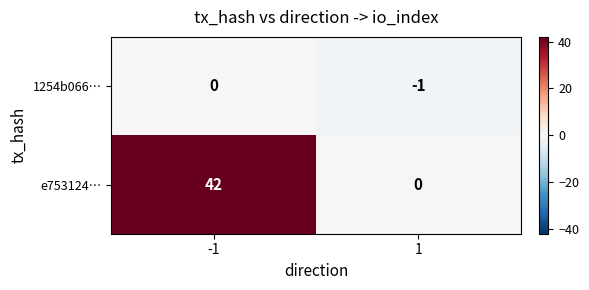

At which category does the chart reach its minimum across all series?

1